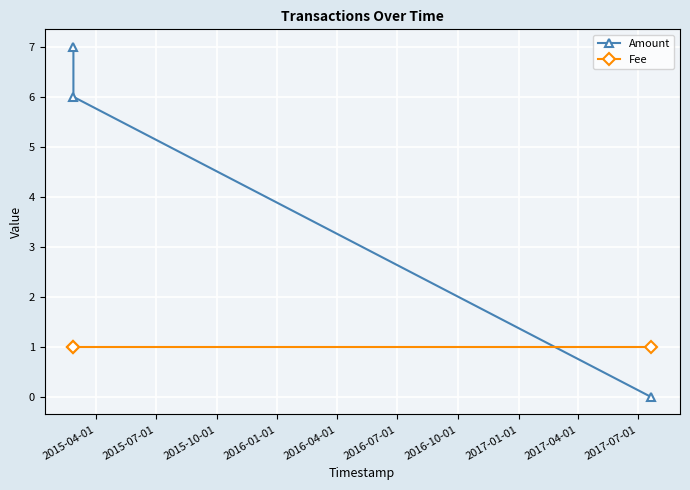

Rank the series by their maximum value, from lowest to highest.

Fee, Amount